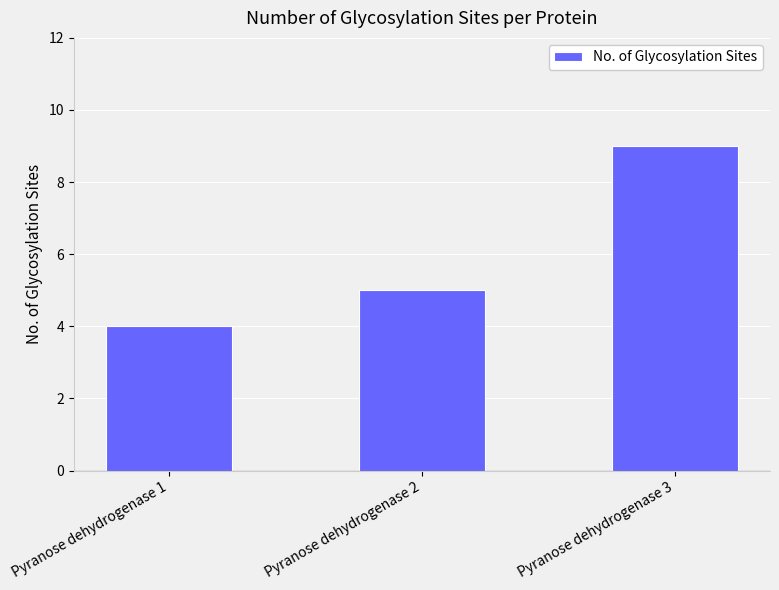

Which label corresponds to the smallest value in the chart?

Pyranose dehydrogenase 1